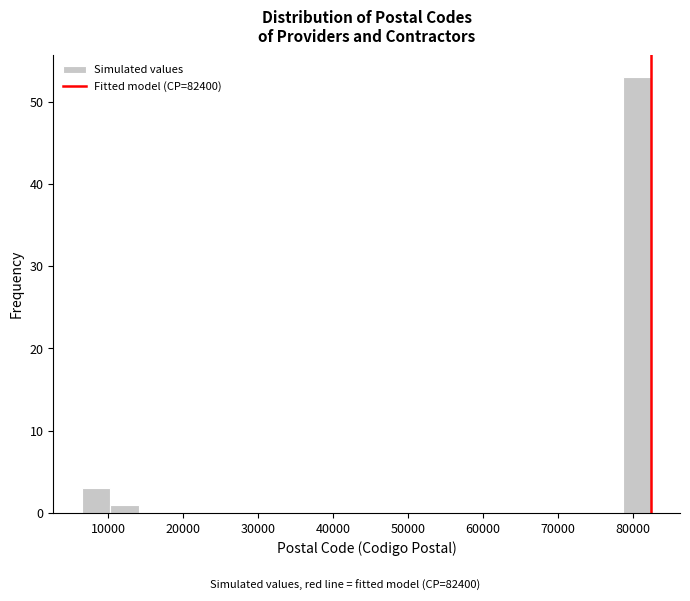

Read against the x-axis, roughly where is the centre of the tallest bar?

81000